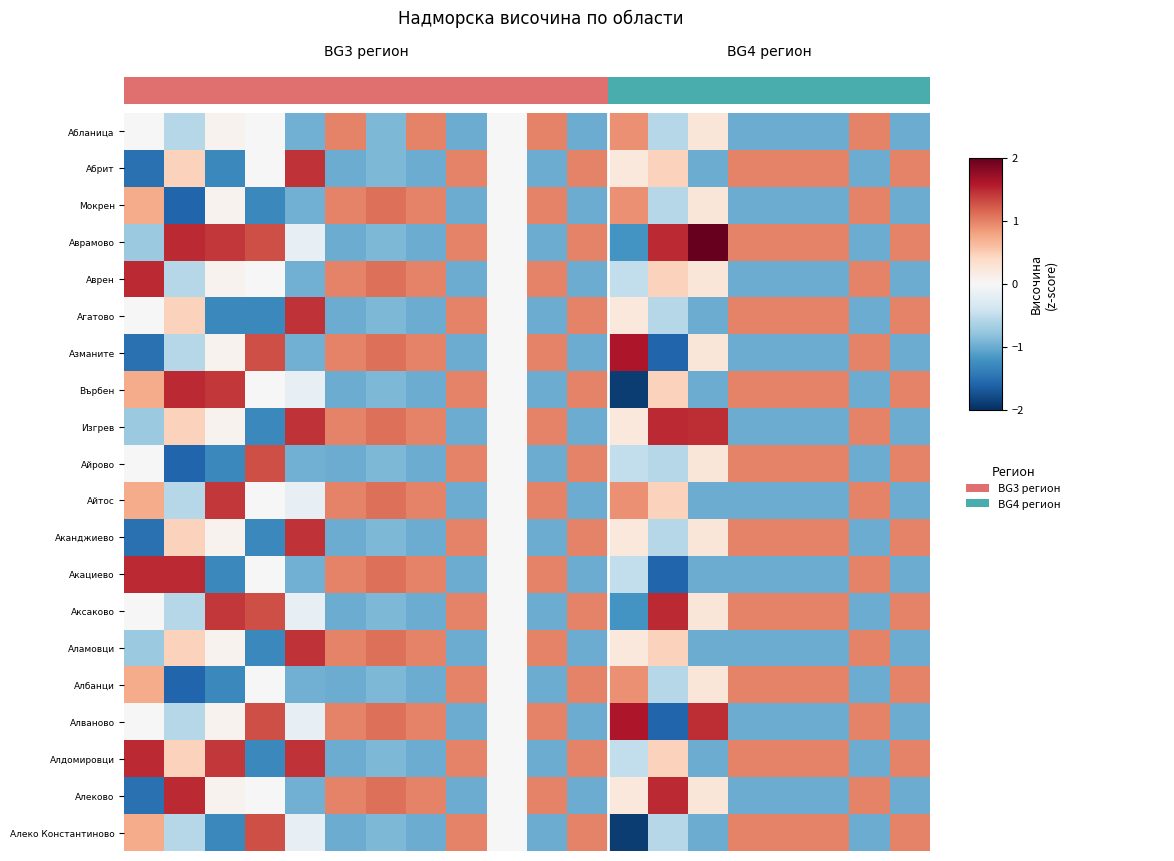

What is the spread (max minus min) of values at 0.0?

3.0